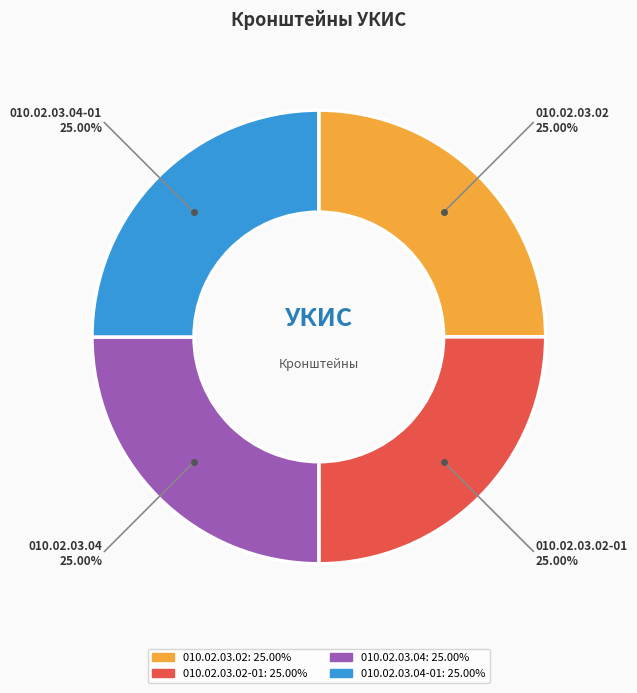

Is 010.02.03.02-01 the majority of the pie?

No